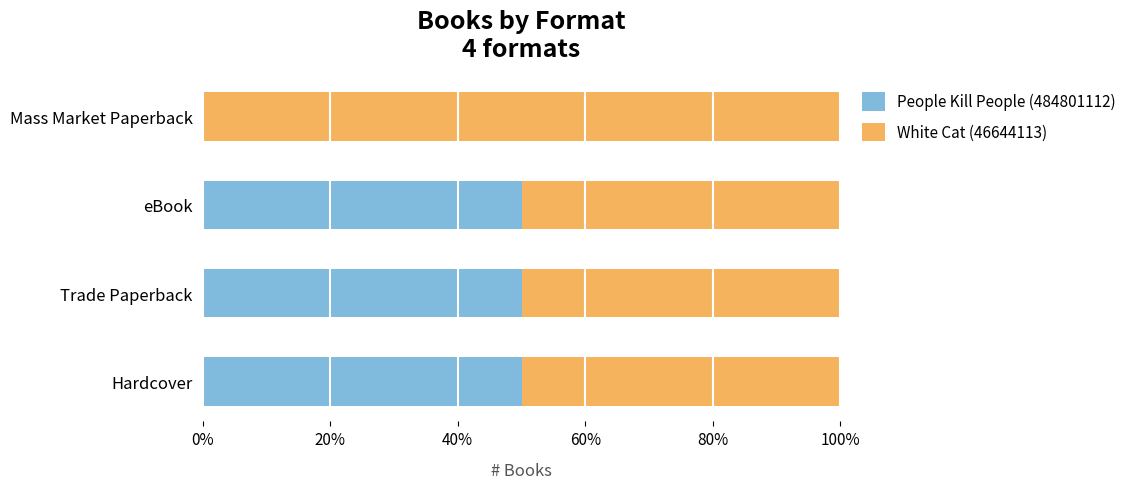

Count the White Cat (46644113) values in the range 0 to 1.

4